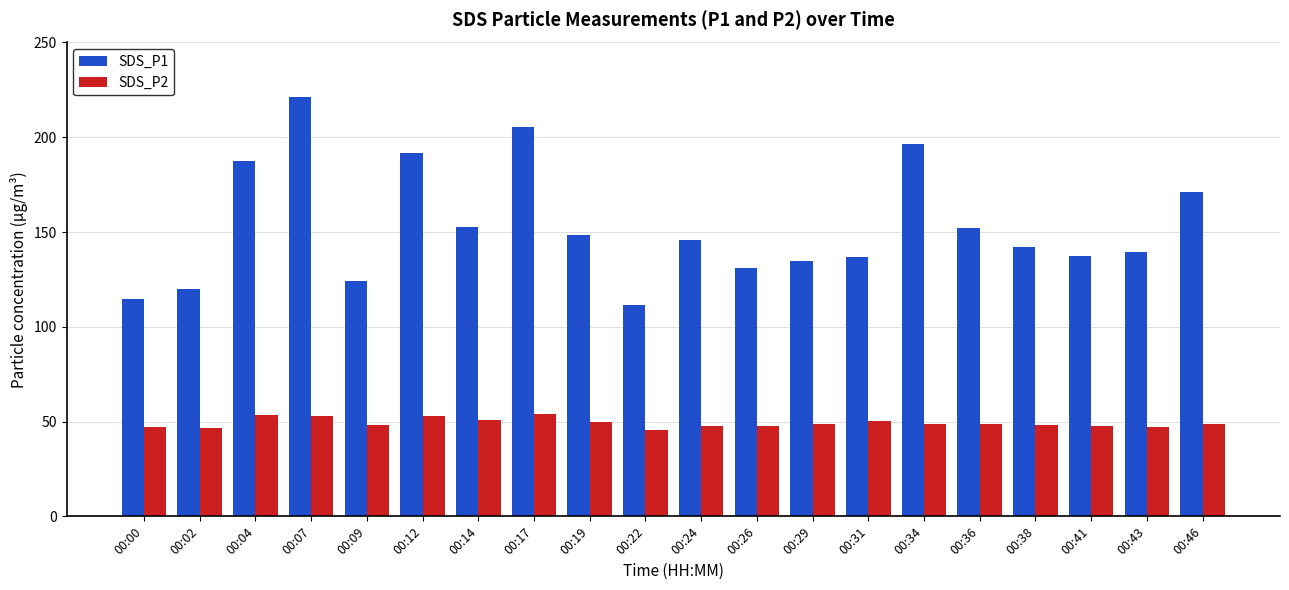

What is the difference between the second highest and second lowest values in the SDS_P2 series?

7.1